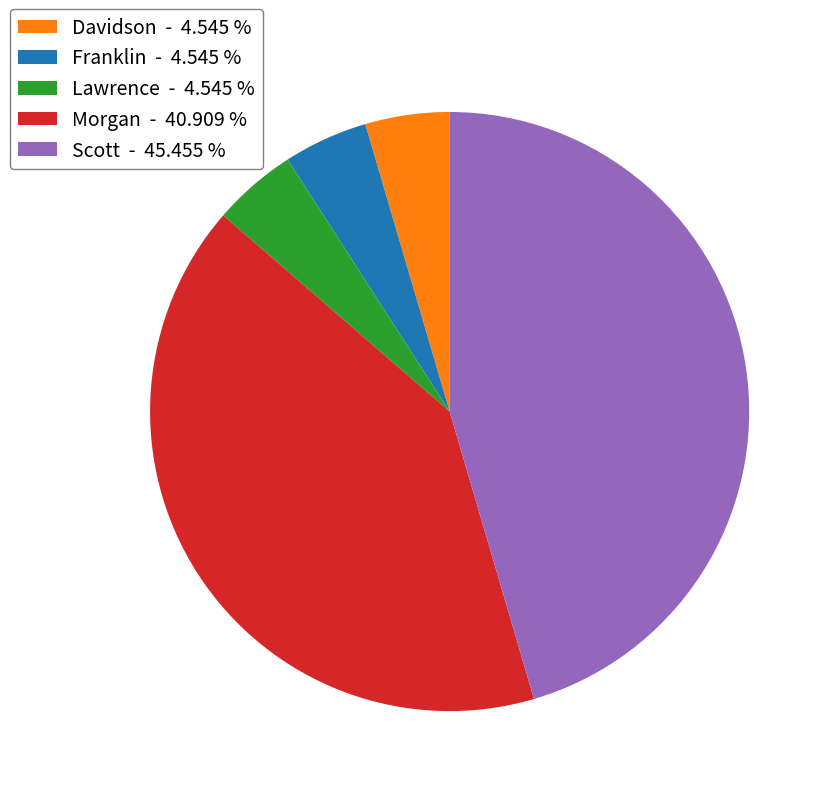

Is Morgan the majority of the pie?

No